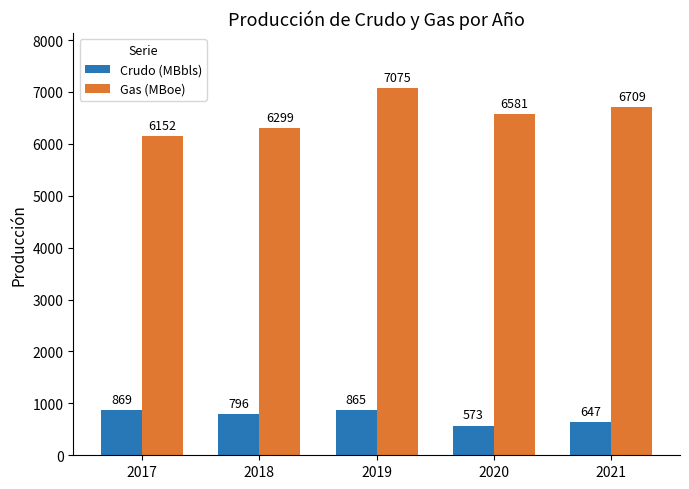

The Gas (MBoe) series shows 7075 at 2019. True or false?

True